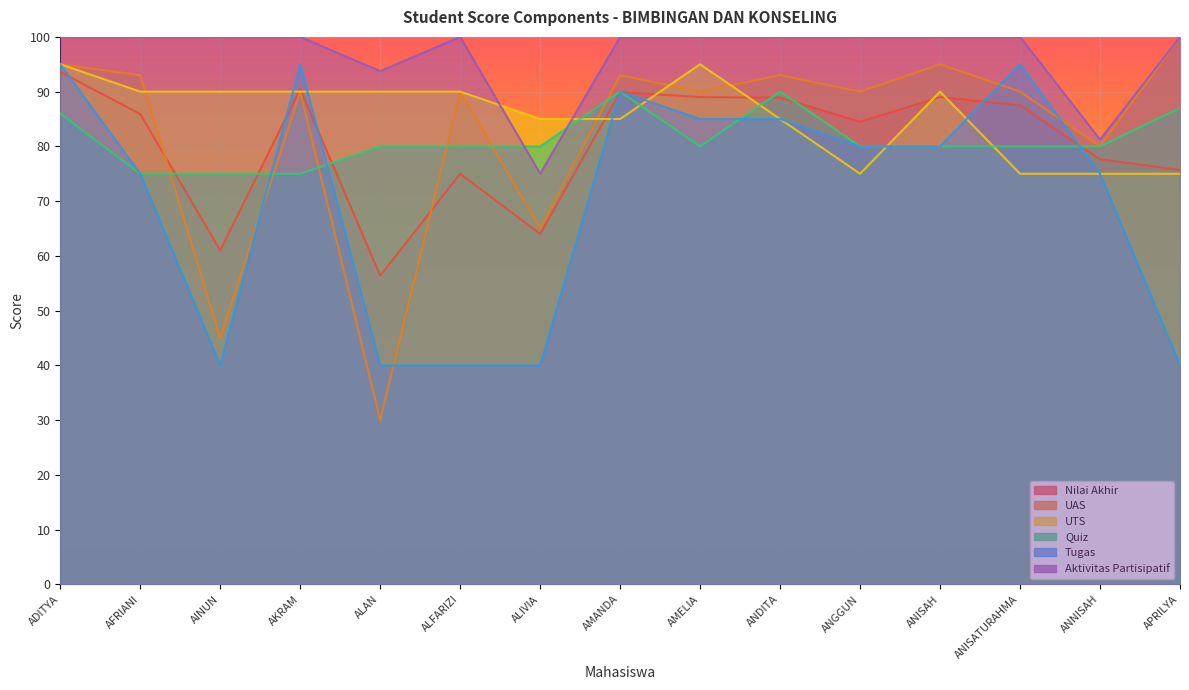

Does the chart display data point markers on the line(s)?

No